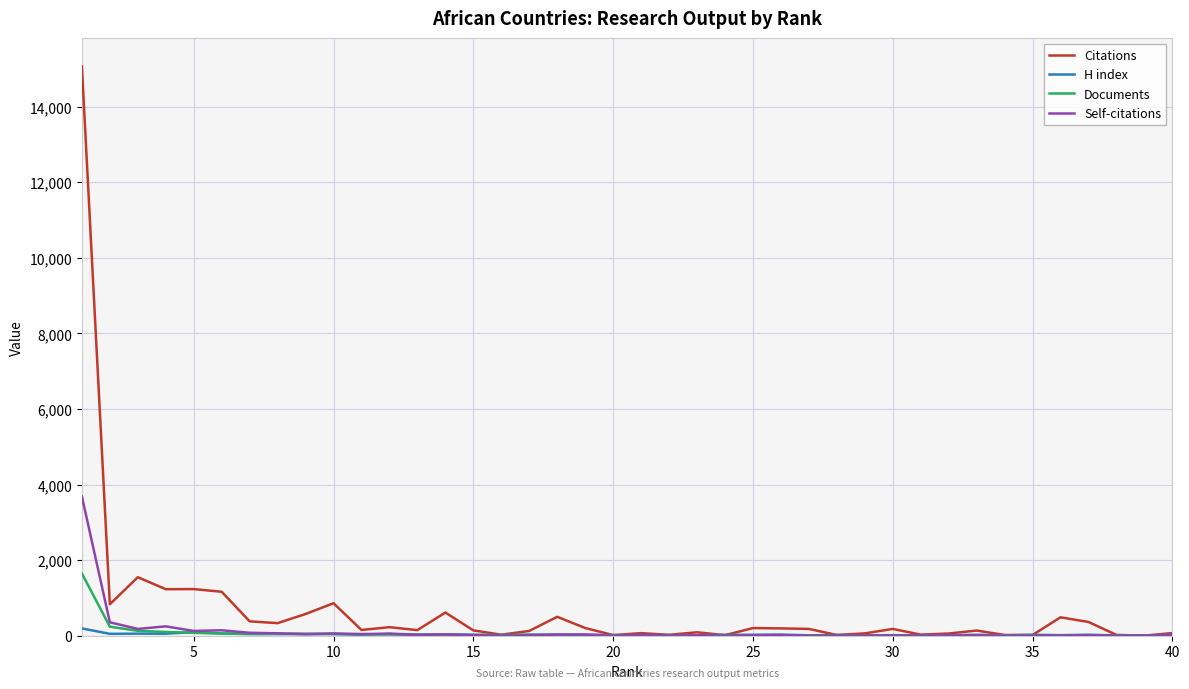

Which series has the largest range (max minus min)?

Citations